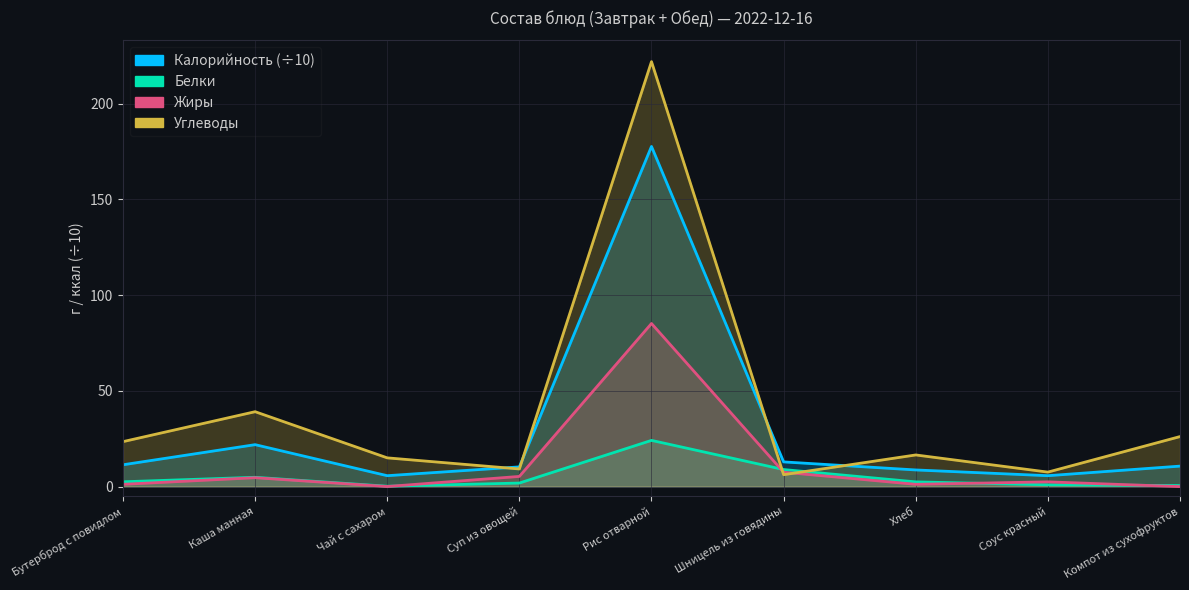

What position from the left is Хлеб?

7